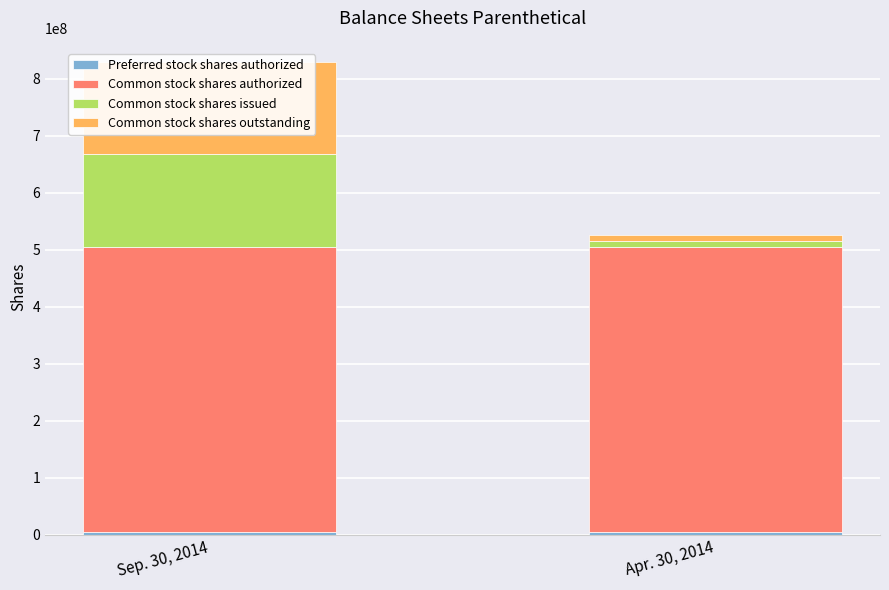

What is the sum of the Common stock shares authorized values at Apr. 30, 2014 and Sep. 30, 2014?

1000000000